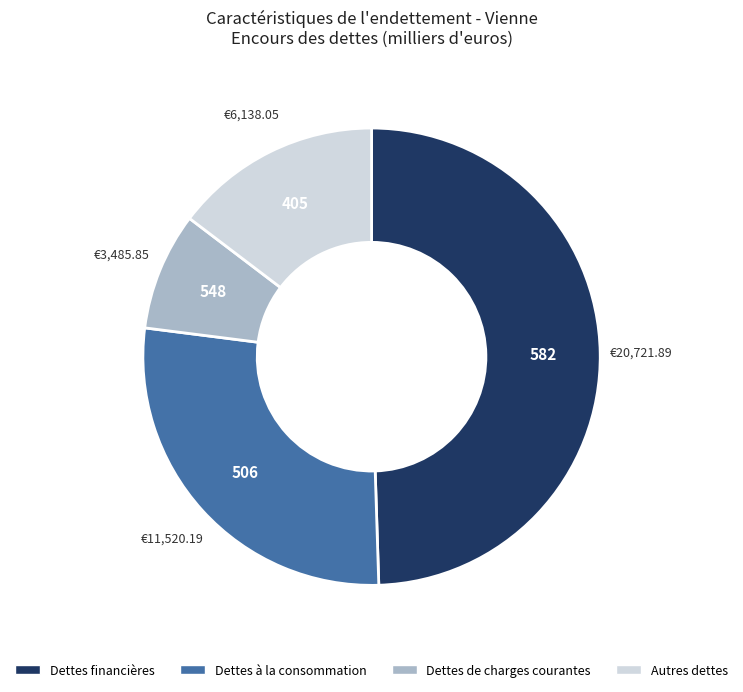

Rank the categories by value from lowest to highest.

Dettes de charges courantes, Autres dettes, Dettes à la consommation, Dettes financières